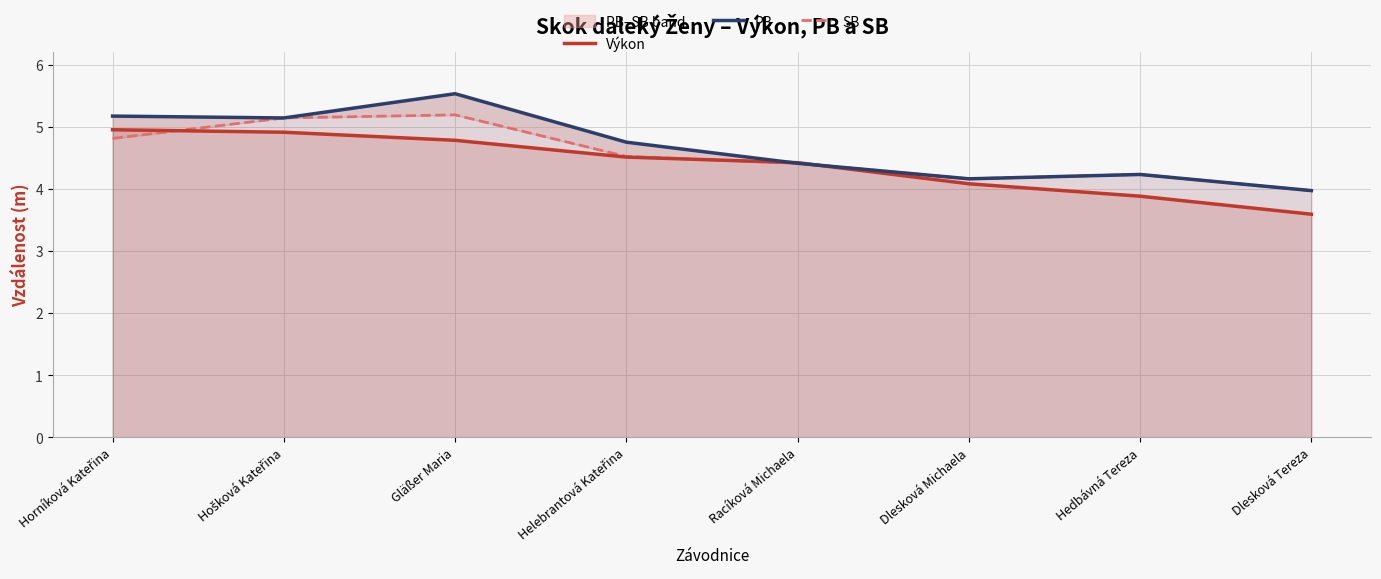

How many data points does each series have?

8